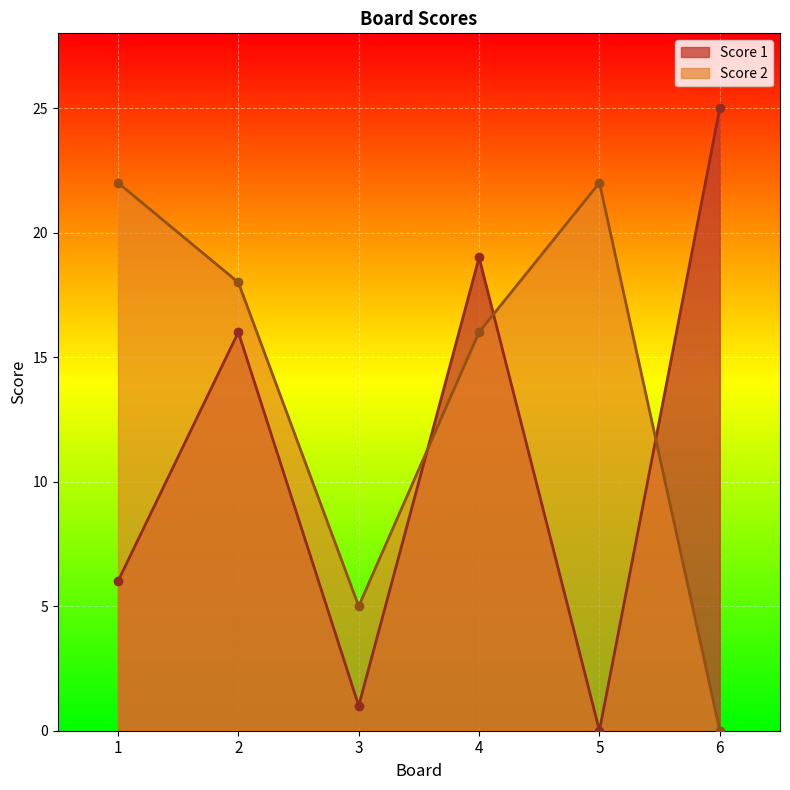

At which label is Score 1 closest to 12?

2